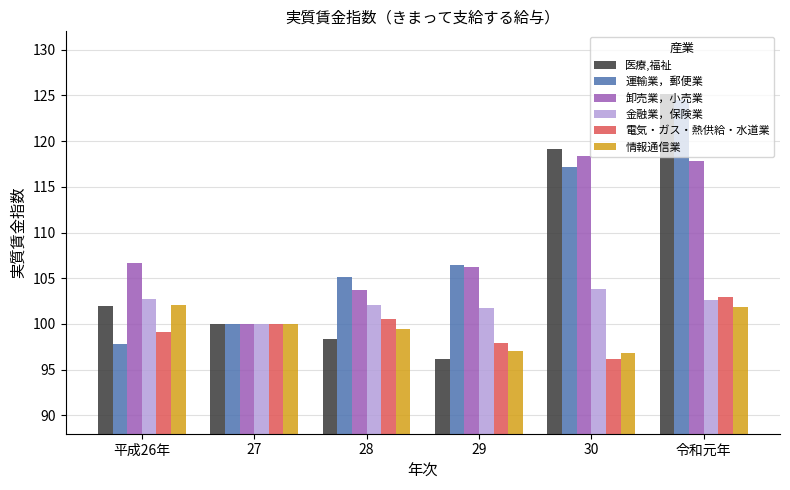

Are the bars grouped side by side (vs. stacked)?

Yes